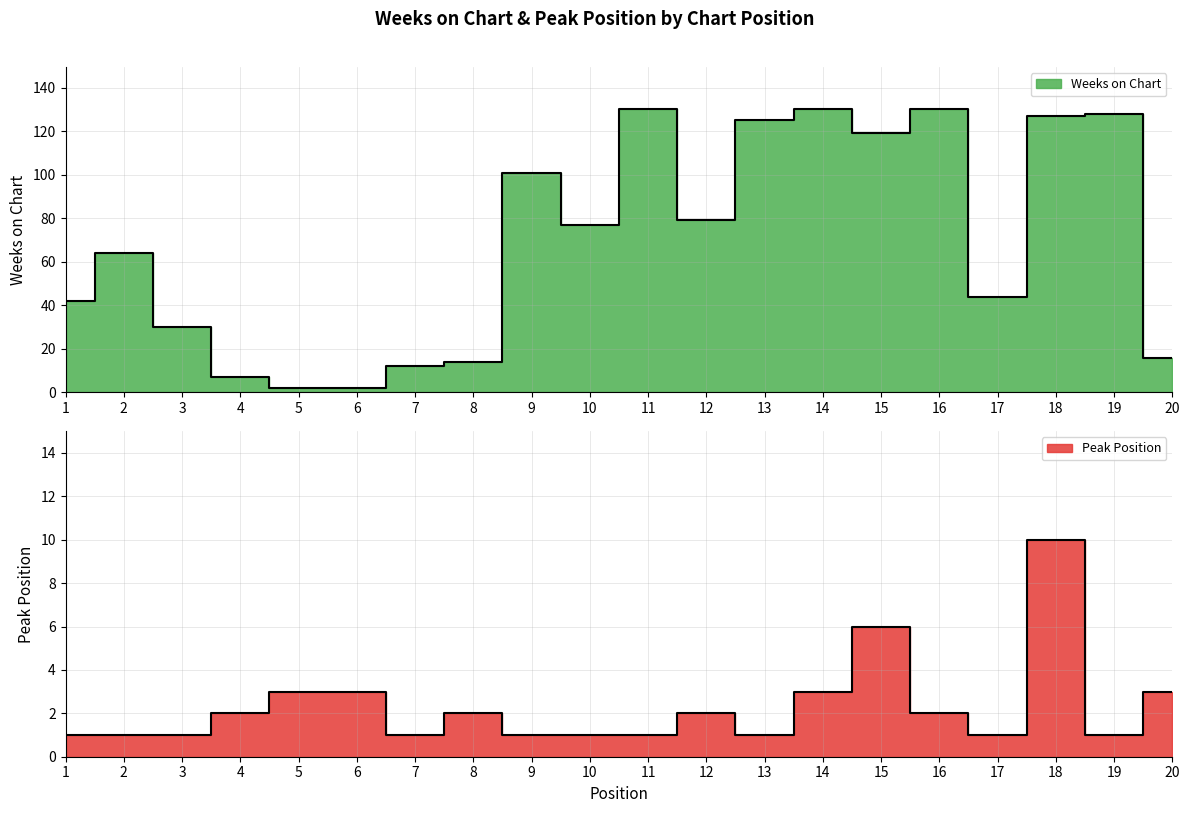

What is the total value across all series at 15?

125